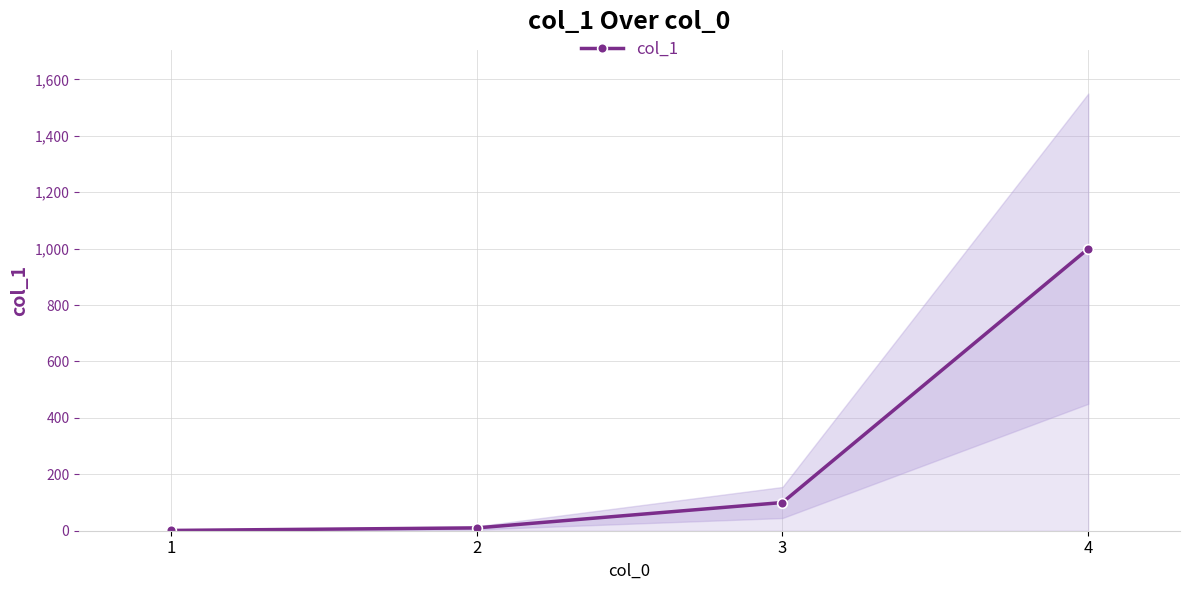

What is the sum of the values at 1 and 2?

11